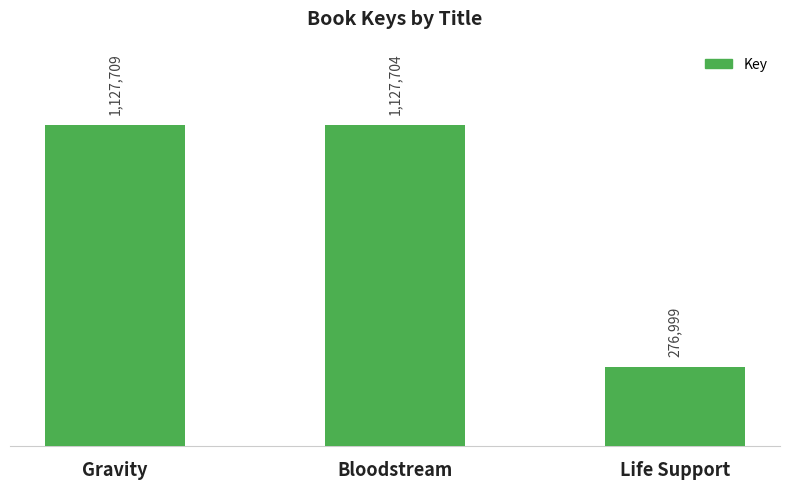

True or false: the data shows 701644 at Gravity.

False